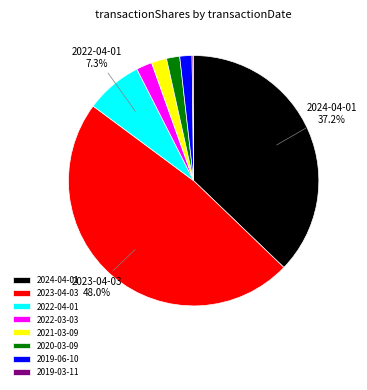

Do 2022-03-03 and 2020-03-09 together represent more than half of the pie?

No